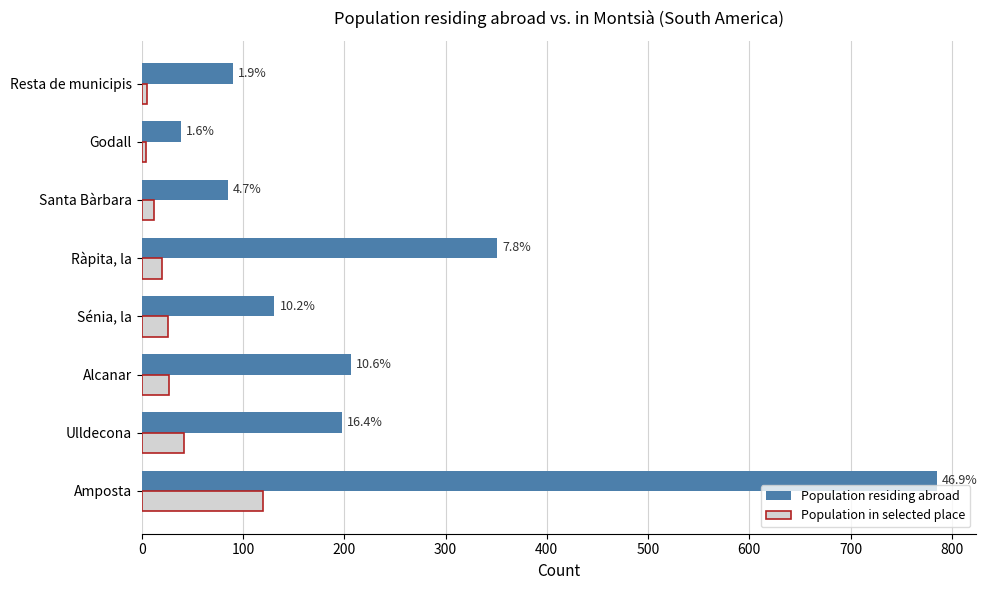

Which series has the widest spread of values?

Population residing abroad